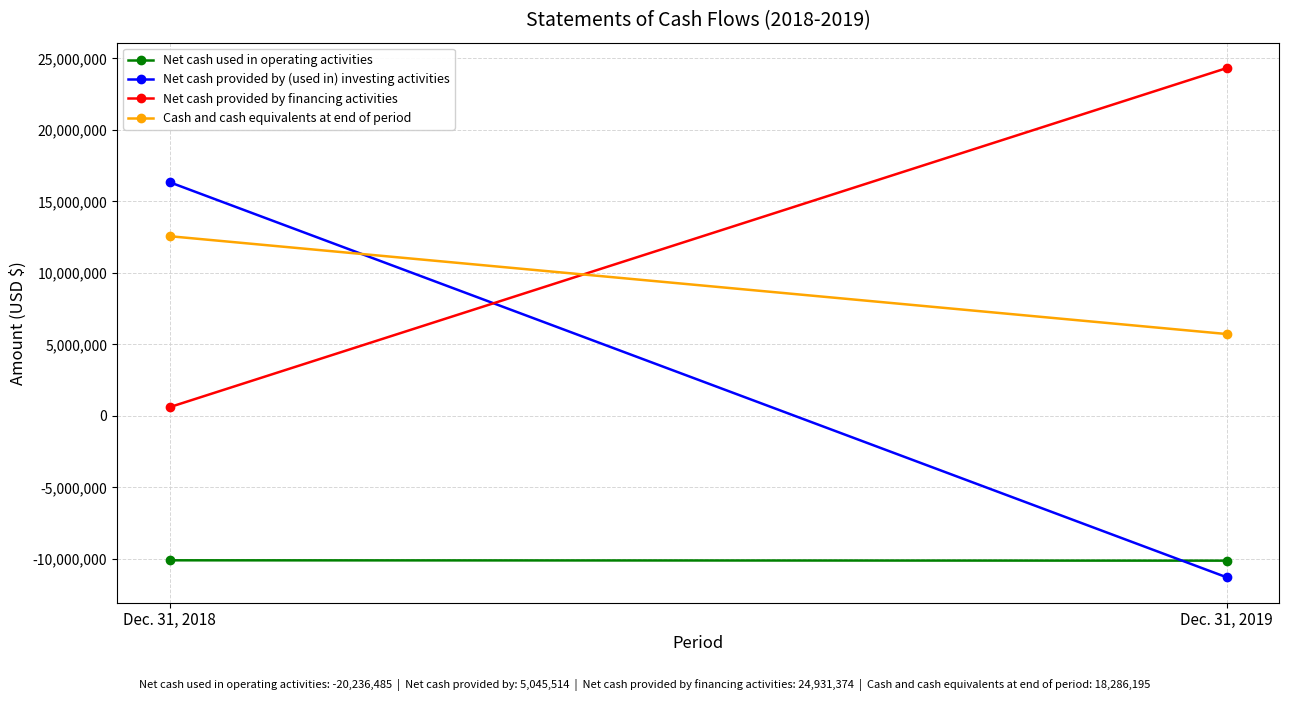

Between Dec. 31, 2019 and Dec. 31, 2018, which series saw the biggest shift?

Net cash provided by (used in) investing activities